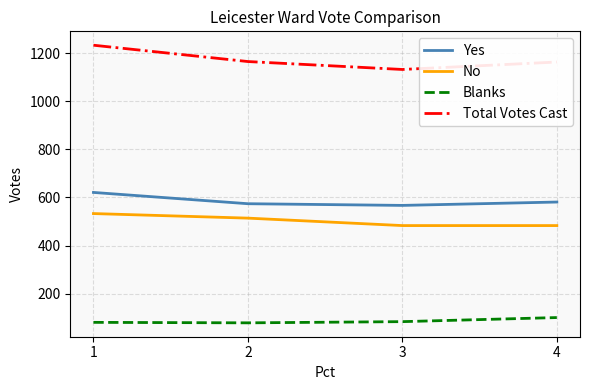

Which category has the lowest value in the Total Votes Cast series?

3